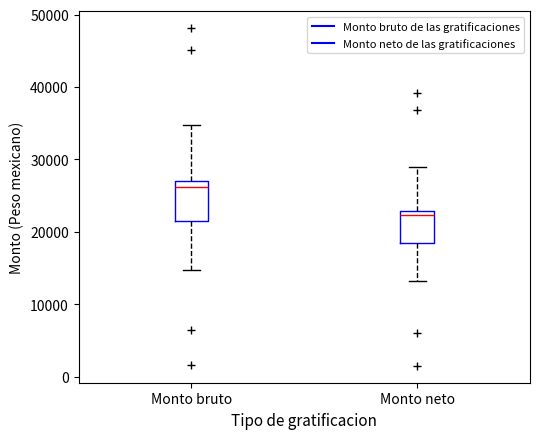

Reading left to right, transcribe this box plot: for each box, give where its median line is, the range the box spans, and where its two whiskers end, as read against the y-axis. The values are not printed on the chart, so give them approximately, as read against the axis.

Monto bruto: median 26000, box 21000 to 27000, whiskers 15000 to 35000
Monto neto: median 22000, box 19000 to 23000, whiskers 13000 to 29000